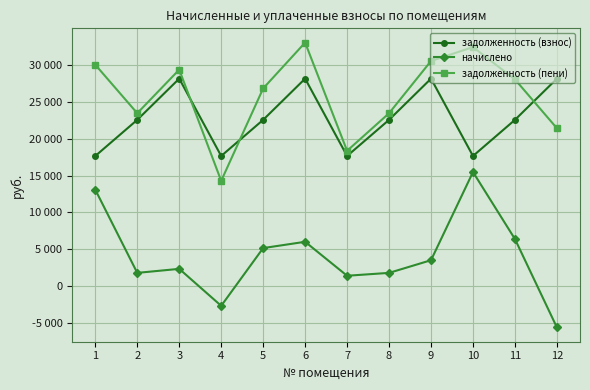

What is the sum of the начислено values at 8 and 11?

8176.9